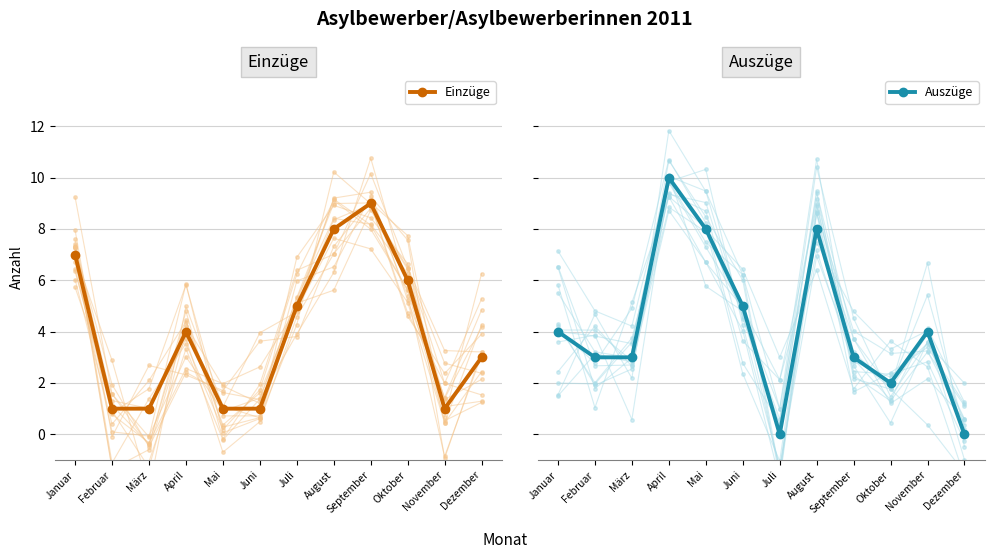

What is the value of the Einzüge point at the 11th from the left?

1